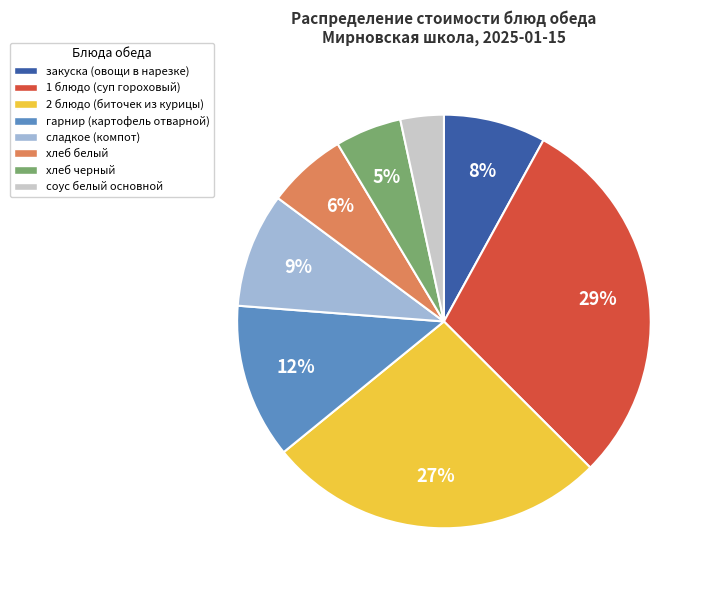

Do гарнир (картофель отварной) and хлеб черный together represent more than half of the pie?

No